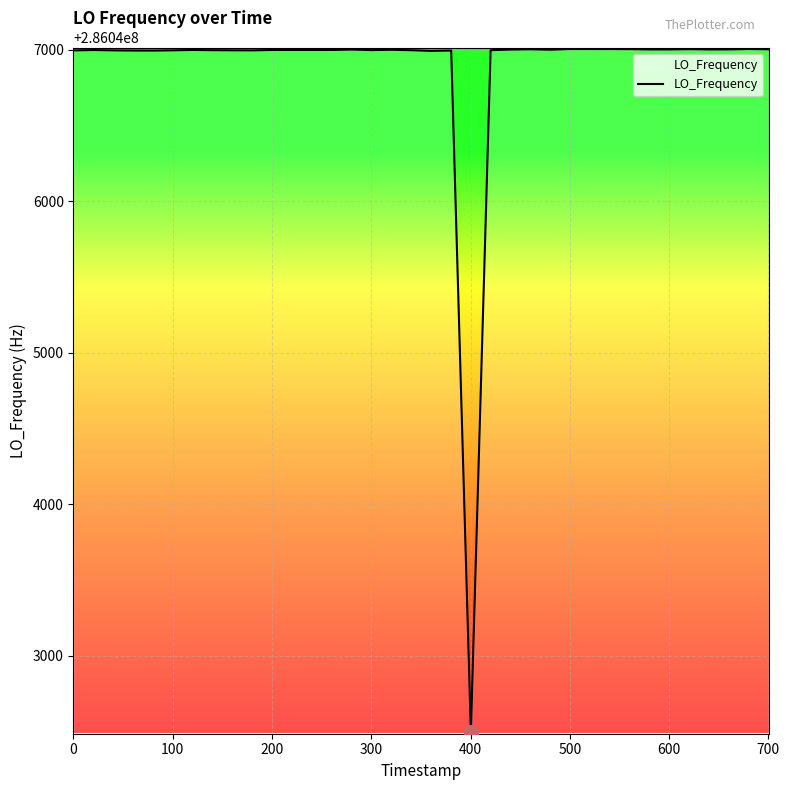

What is the difference between the maximum and minimum values?

4512.0